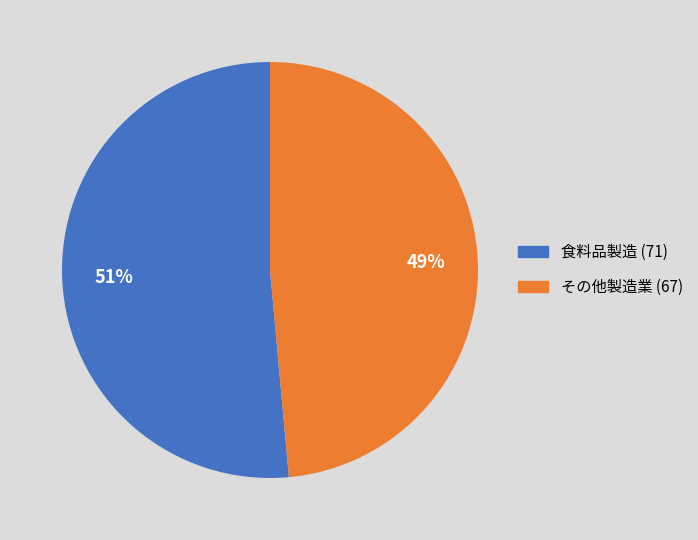

To the nearest percent, what is the average slice percentage?

50%